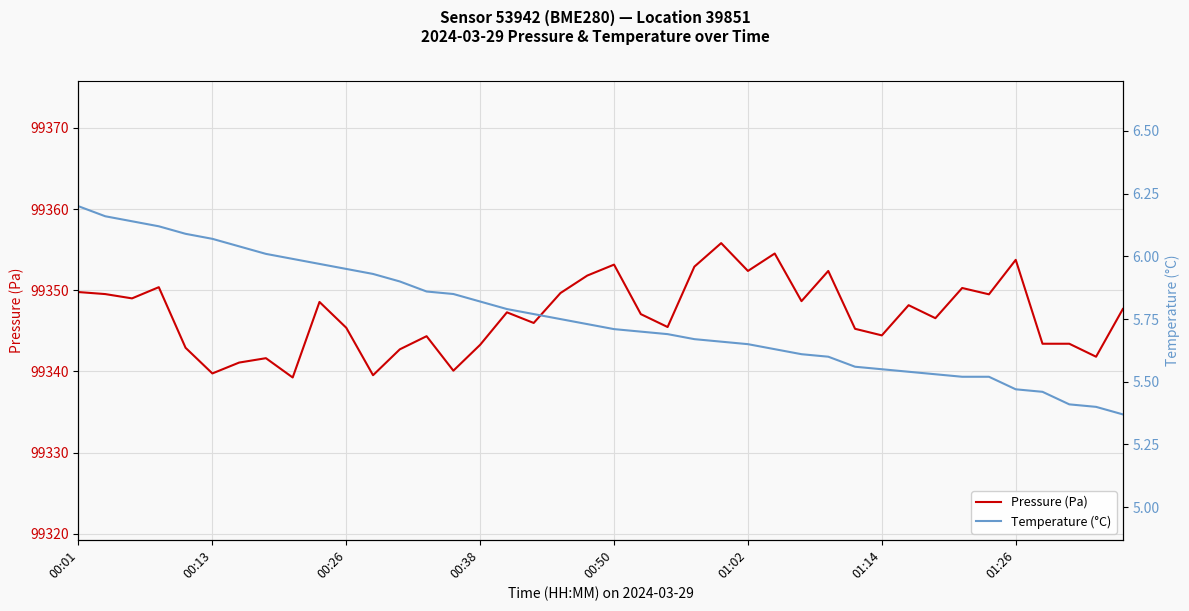

What is the highest value of the Pressure (Pa) series?

99355.8